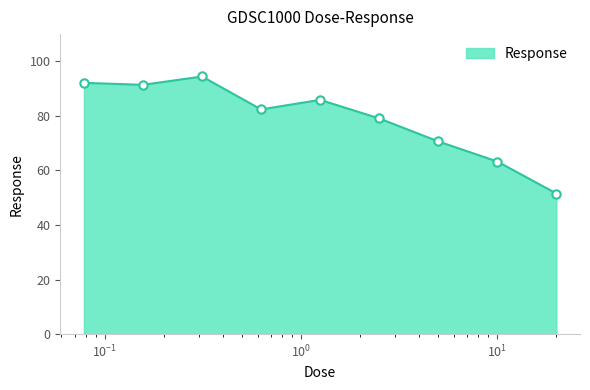

What is the difference between the maximum and minimum values?

42.9